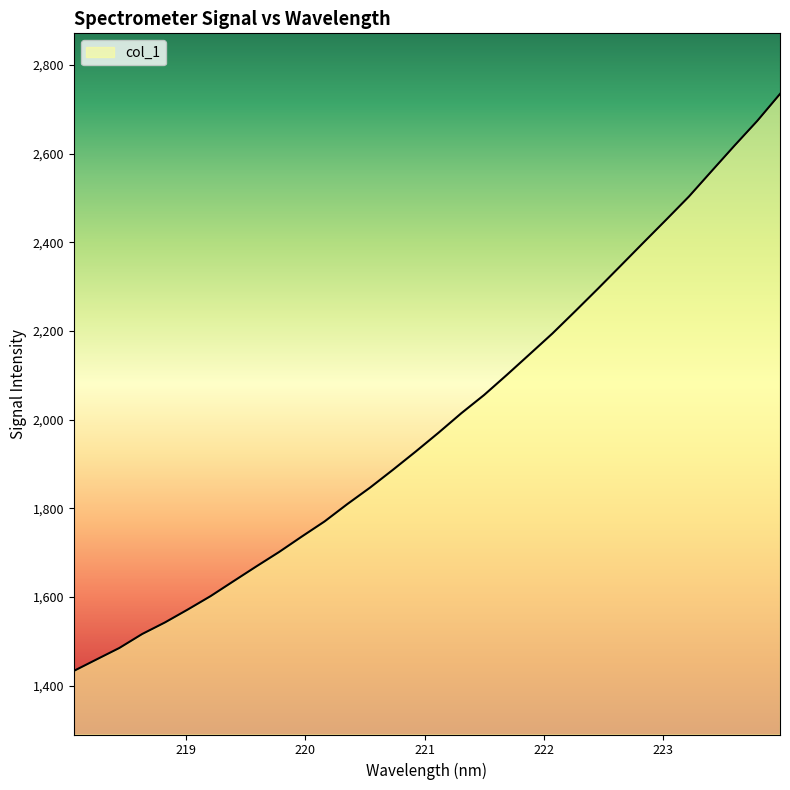

What is the smallest value displayed?

1433.1